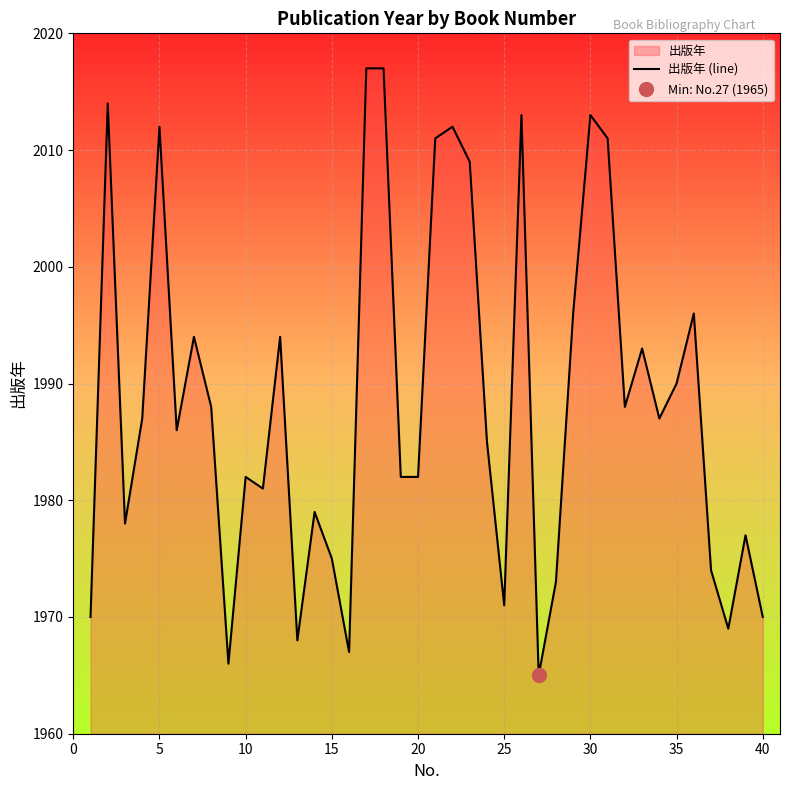

What is the lowest value of the 出版年 (line) series?

1965